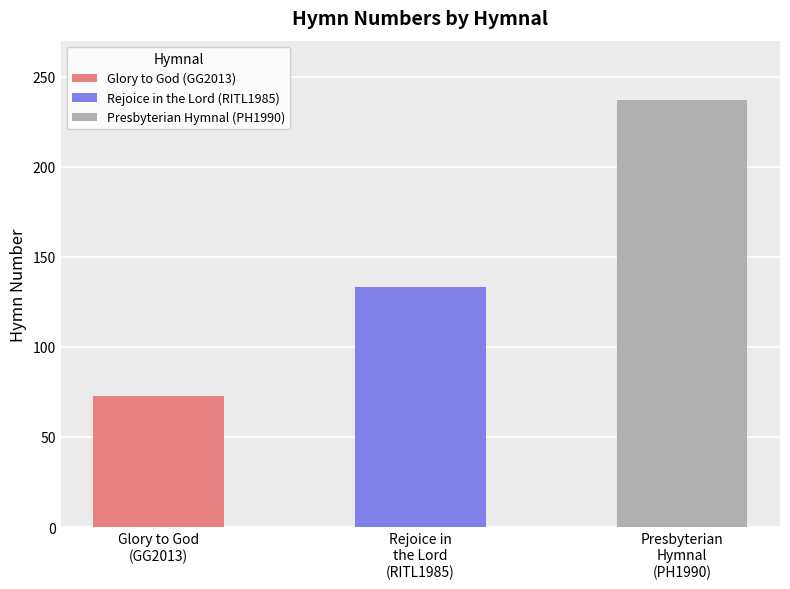

Which has a higher value, Glory to God: the Presbyterian Hymnal or Rejoice in the Lord?

Rejoice in the Lord